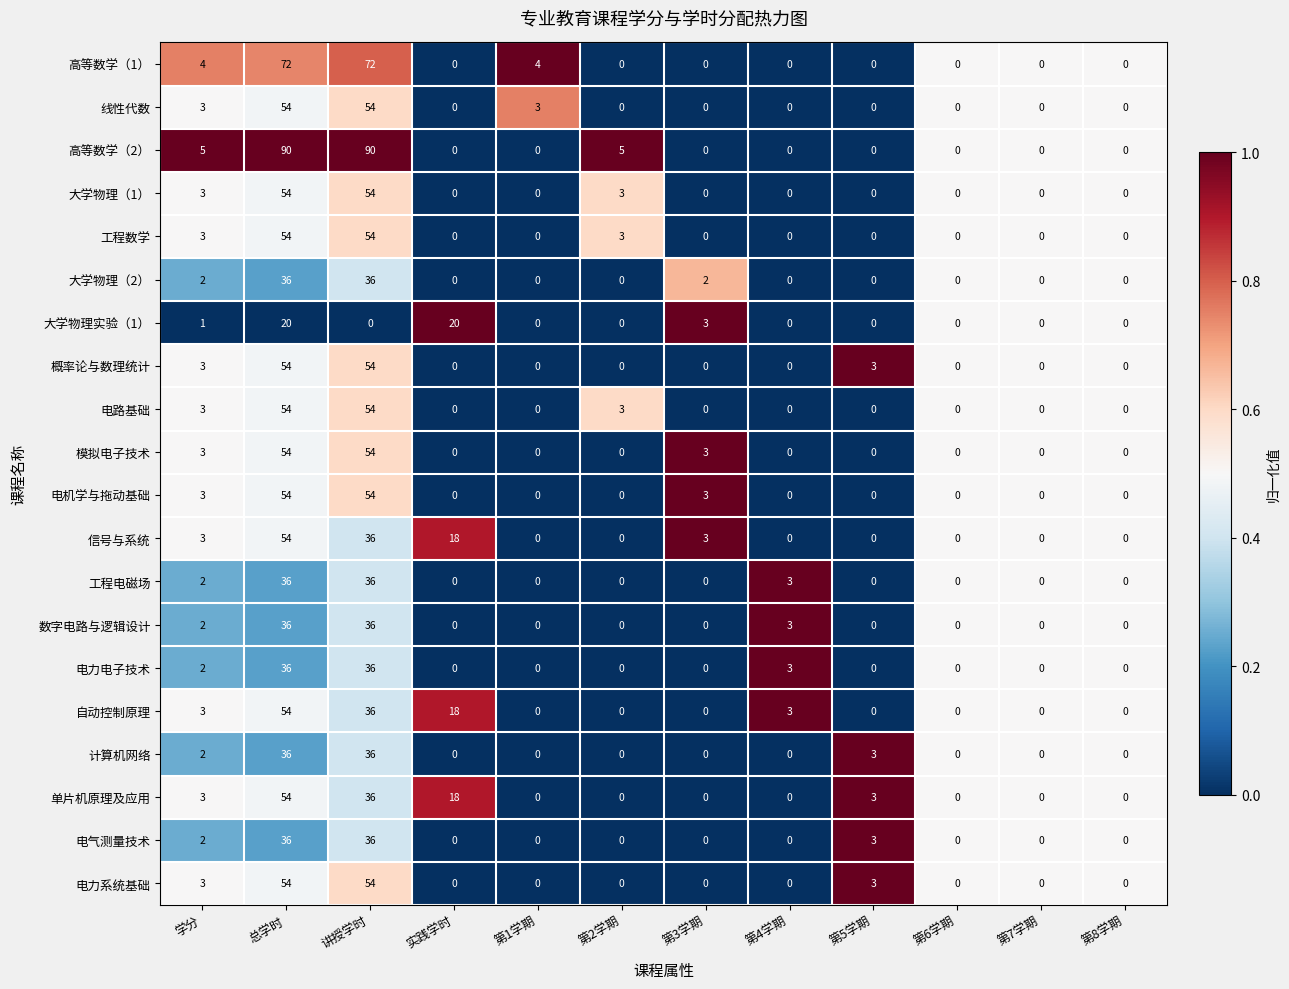

What is the highest value of the 电气测量技术 series?

36